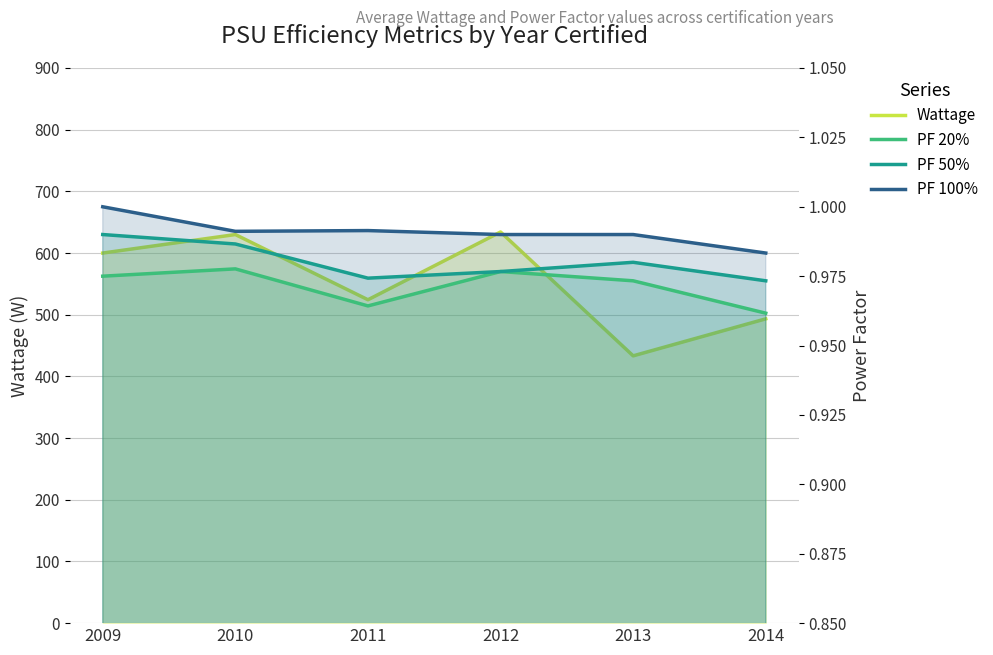

Reading left to right, extract all data points from this chart.

Wattage: 2009=600.0	2010=630.0	2011=524.3	2012=634.2	2013=433.3	2014=493.3
PF 20%: 2009=1.0	2010=1.0	2011=1.0	2012=1.0	2013=1.0	2014=1.0
PF 50%: 2009=1.0	2010=1.0	2011=1.0	2012=1.0	2013=1.0	2014=1.0
PF 100%: 2009=1.0	2010=1.0	2011=1.0	2012=1.0	2013=1.0	2014=1.0